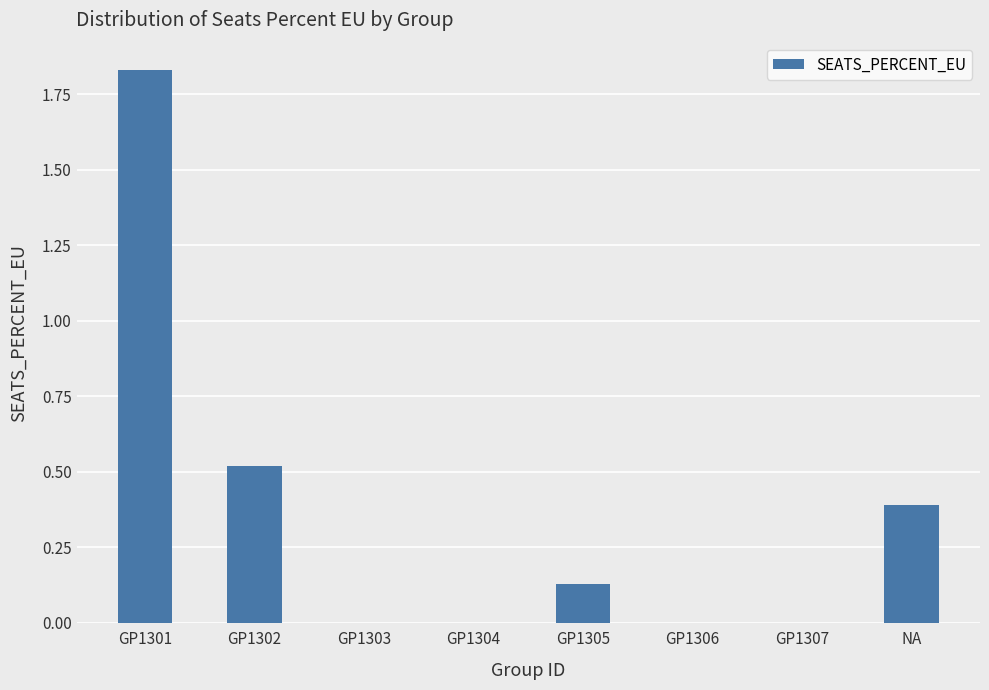

Count the number of categories in the chart.

8